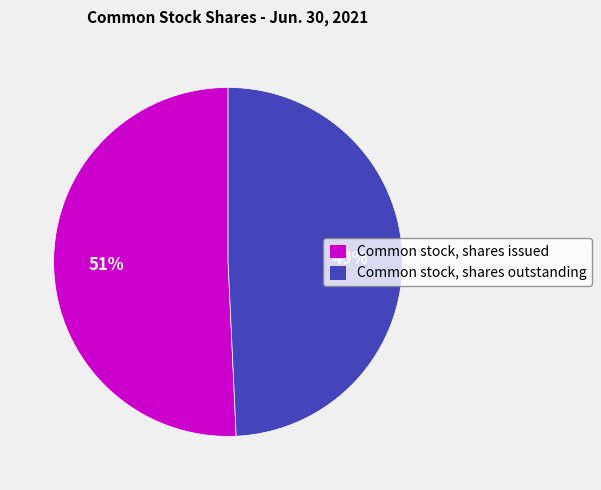

True or false: Common stock, shares issued accounts for 64% of the total.

False